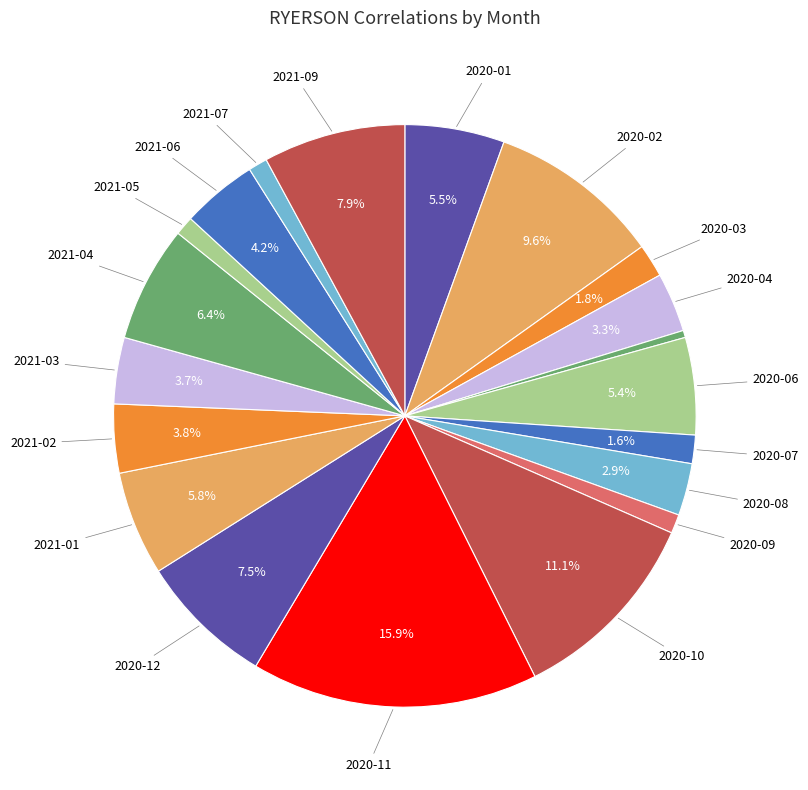

How many segments does this pie chart have?

20